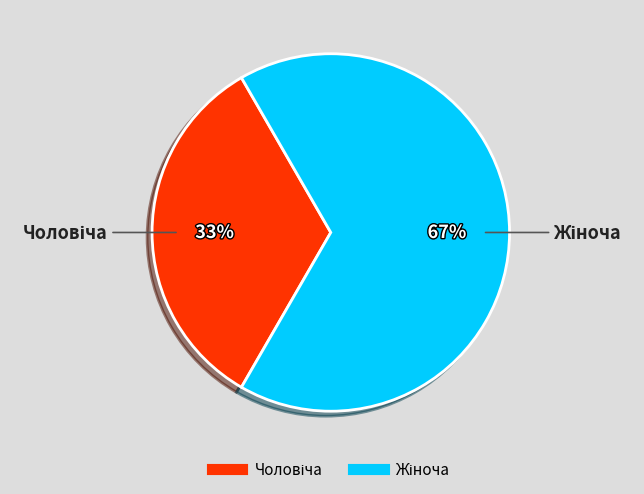

Is there any slice that represents more than half of the pie?

Yes